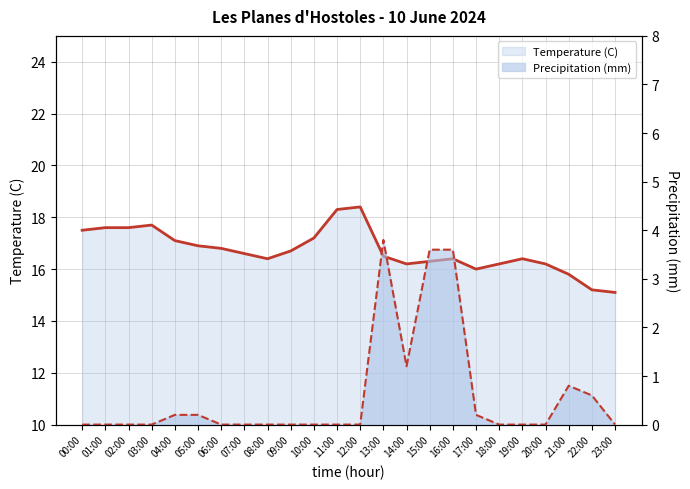

True or false: Precipitation (mm) and Temperature (C) cross at least once.

False